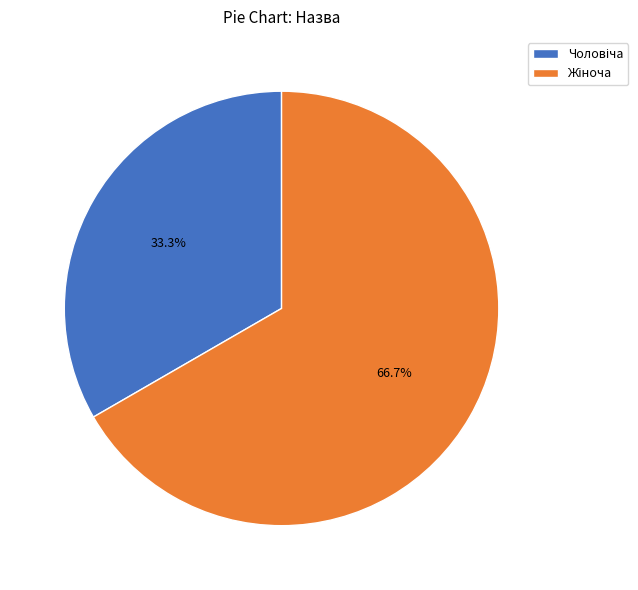

Is there any slice that represents more than half of the pie?

Yes